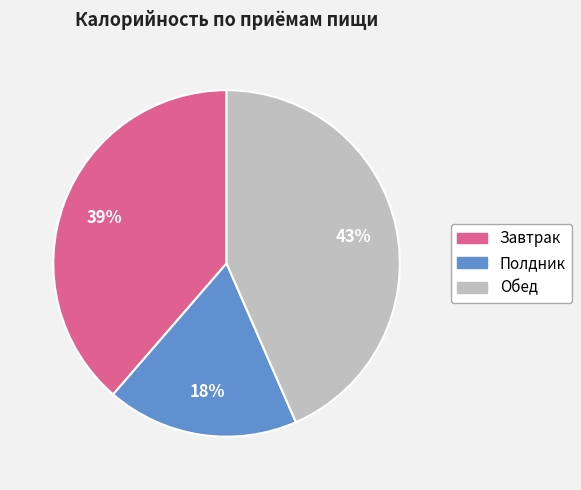

Is there a majority slice in this chart?

No